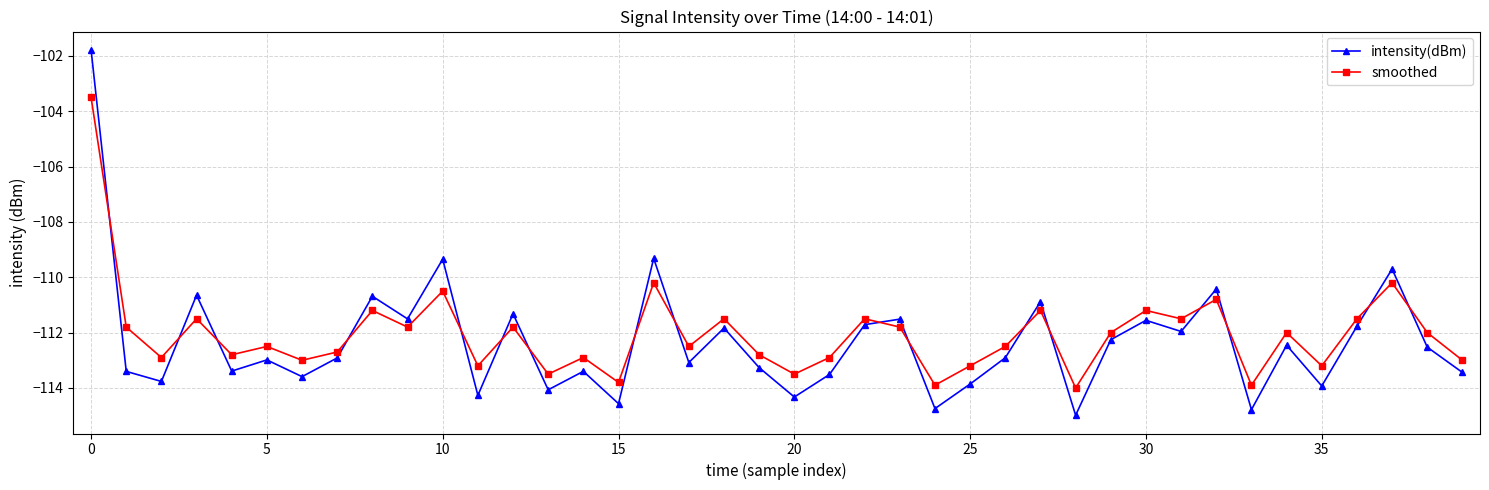

What is the value of the intensity(dBm) point at the 25th from the left?

-114.7